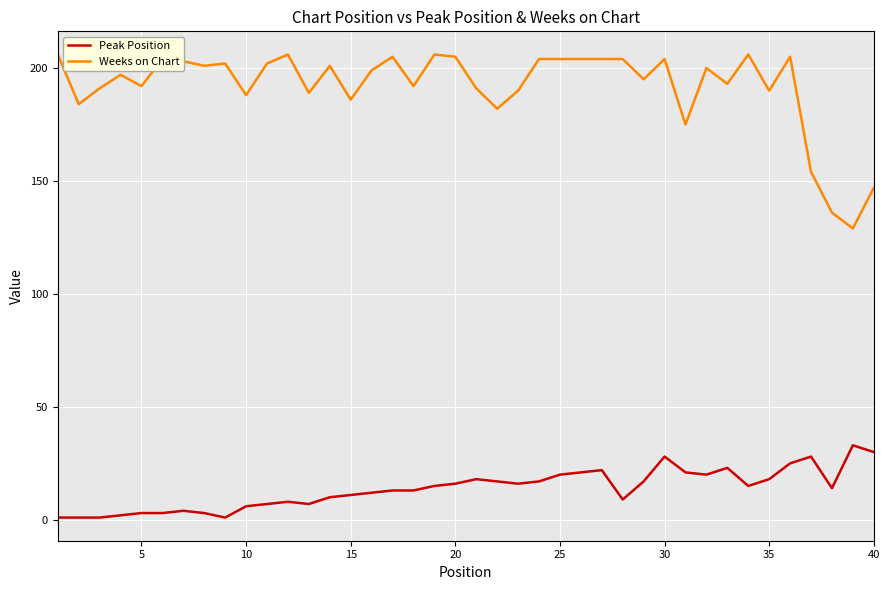

How many series are shown in this chart?

2